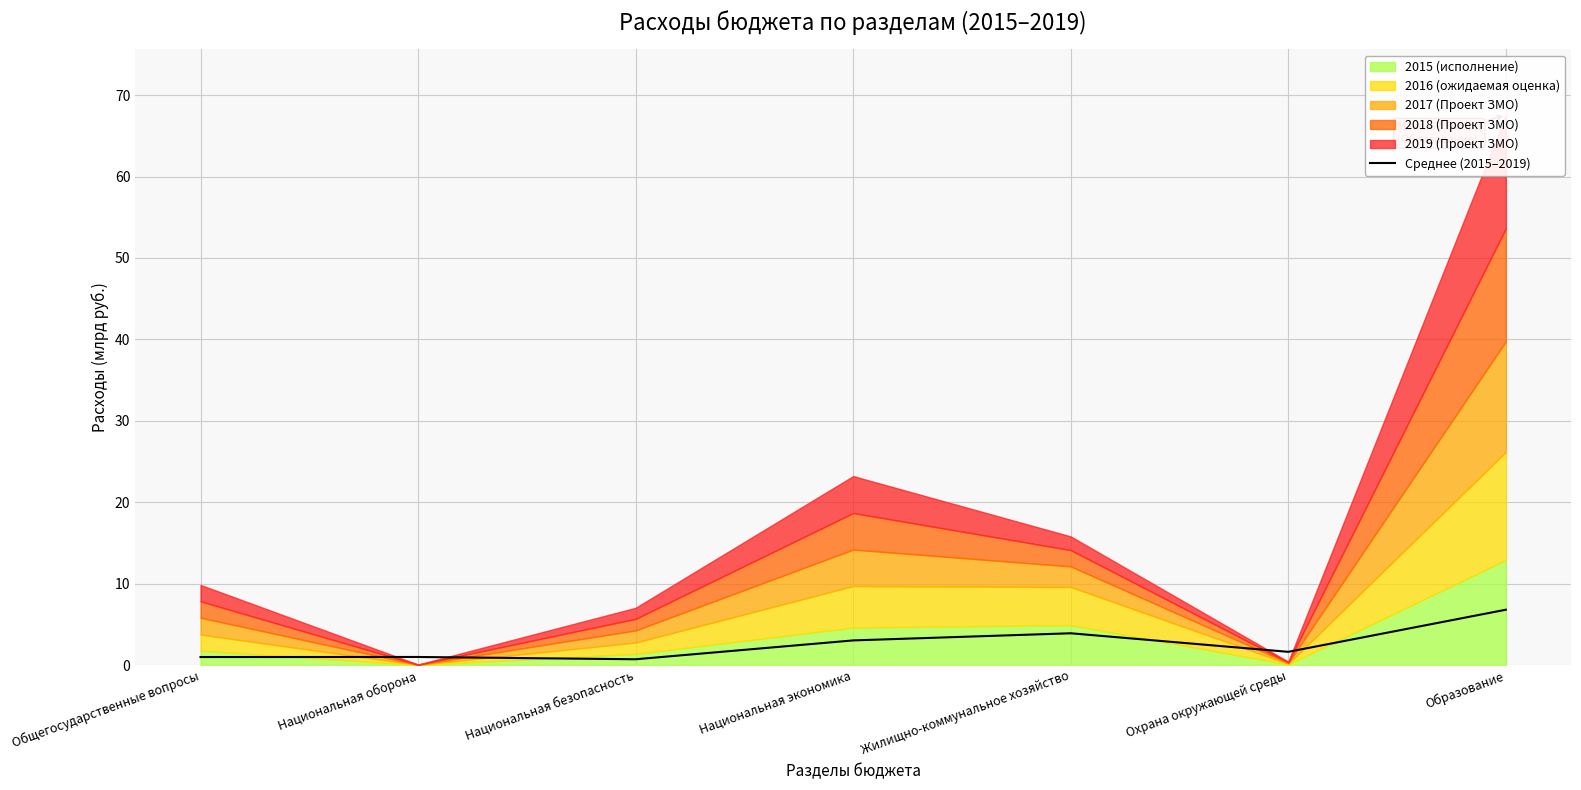

What is the ratio of the value at Национальная оборона to the value at Национальная экономика?

0.3